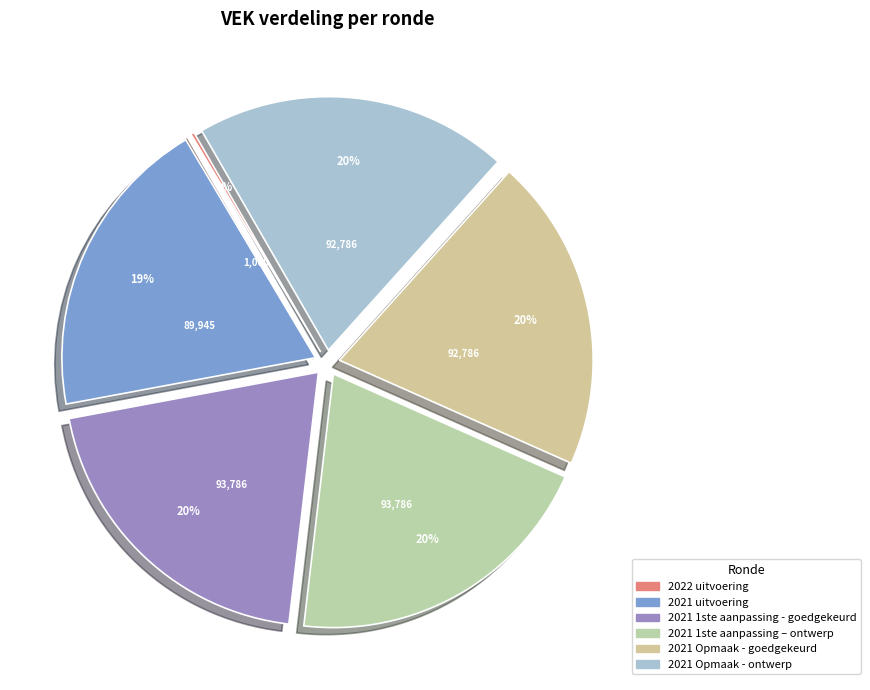

To the nearest percent, what is the average slice percentage?

17%